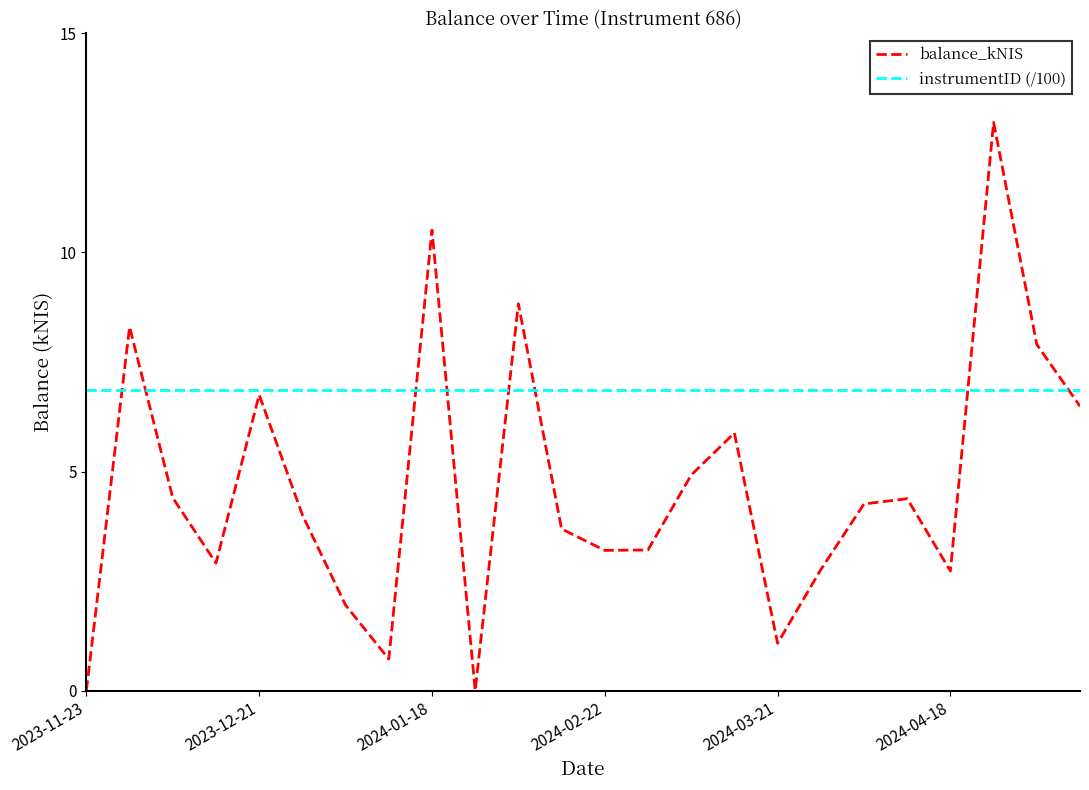

What is the maximum value shown in the chart?

13.0